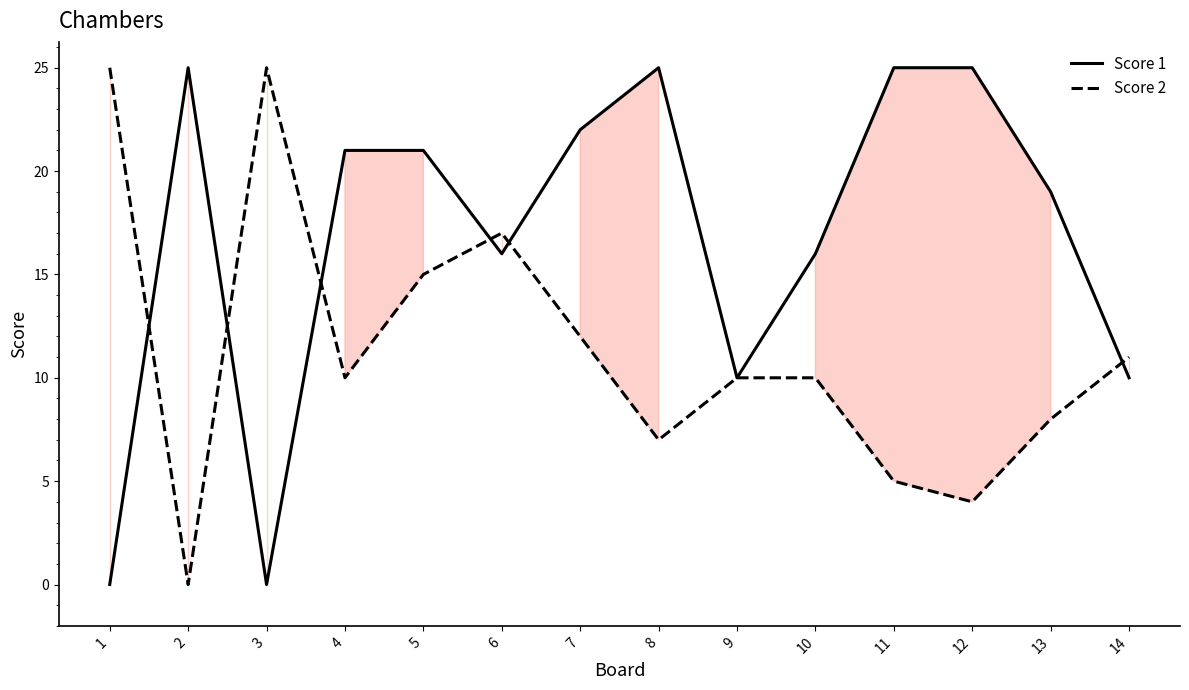

True or false: Score 2 has a value of 20 at 7.

False